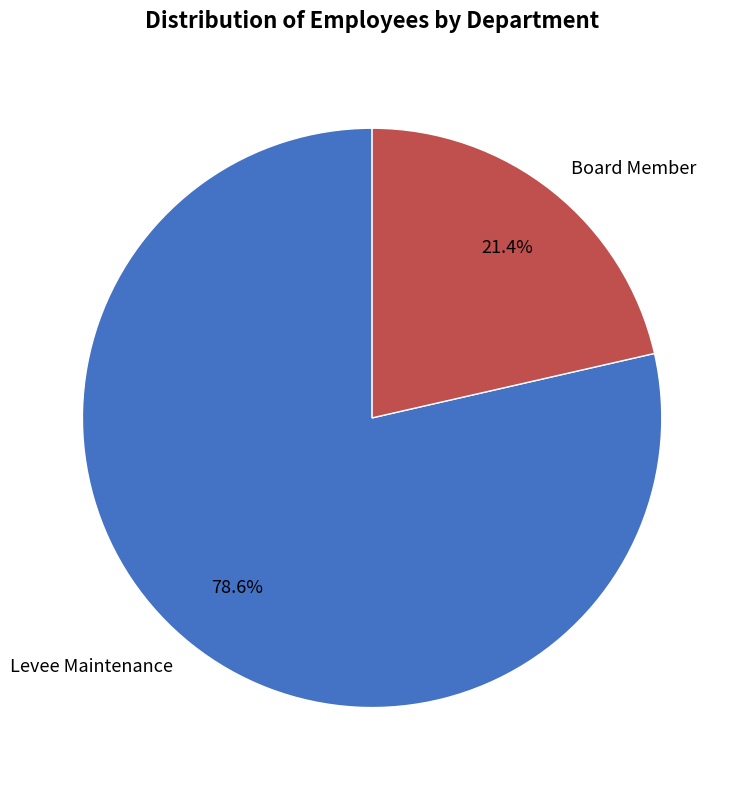

Rank the categories by value from highest to lowest.

Levee Maintenance, Board Member